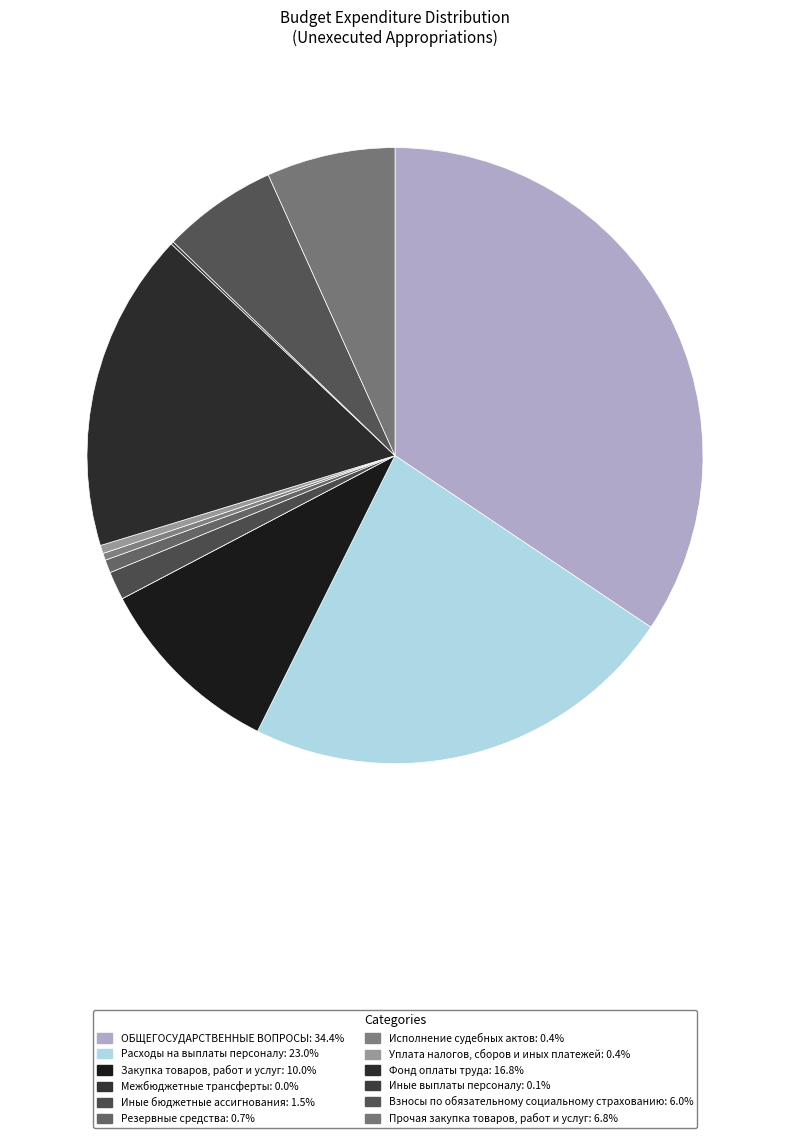

What is the smallest slice in the pie chart?

Межбюджетные трансферты